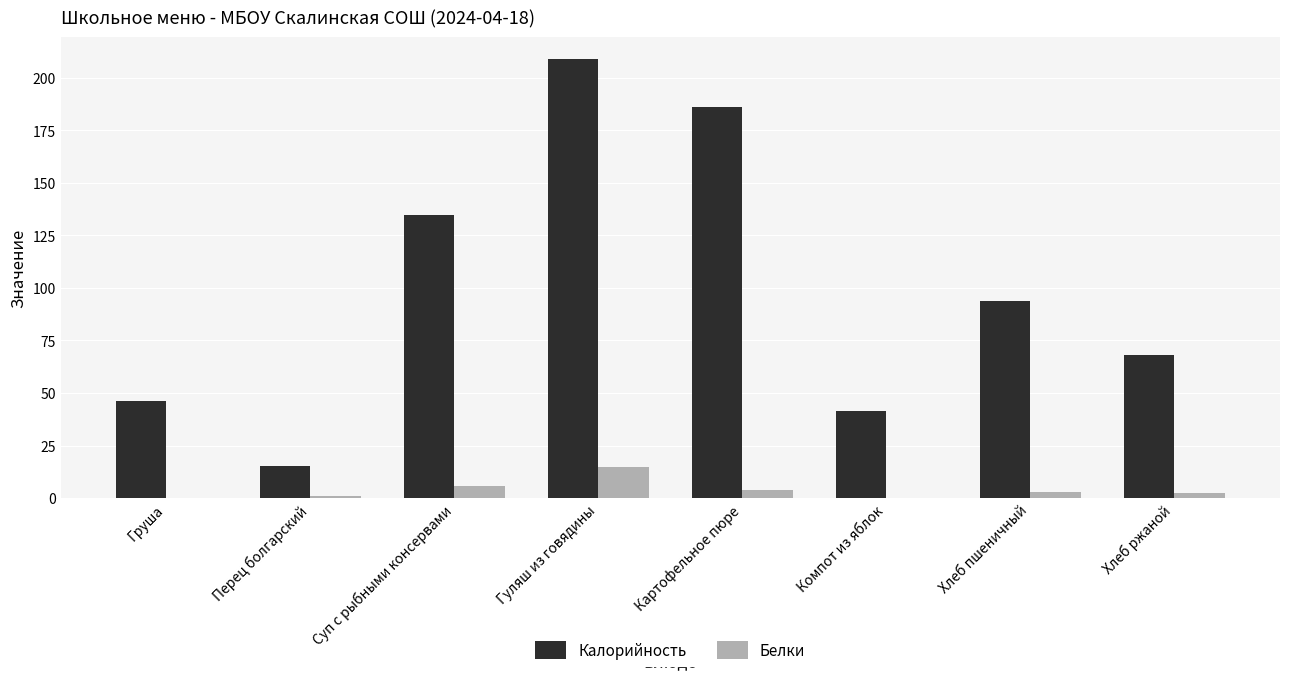

What is the maximum value shown in the chart?

209.0